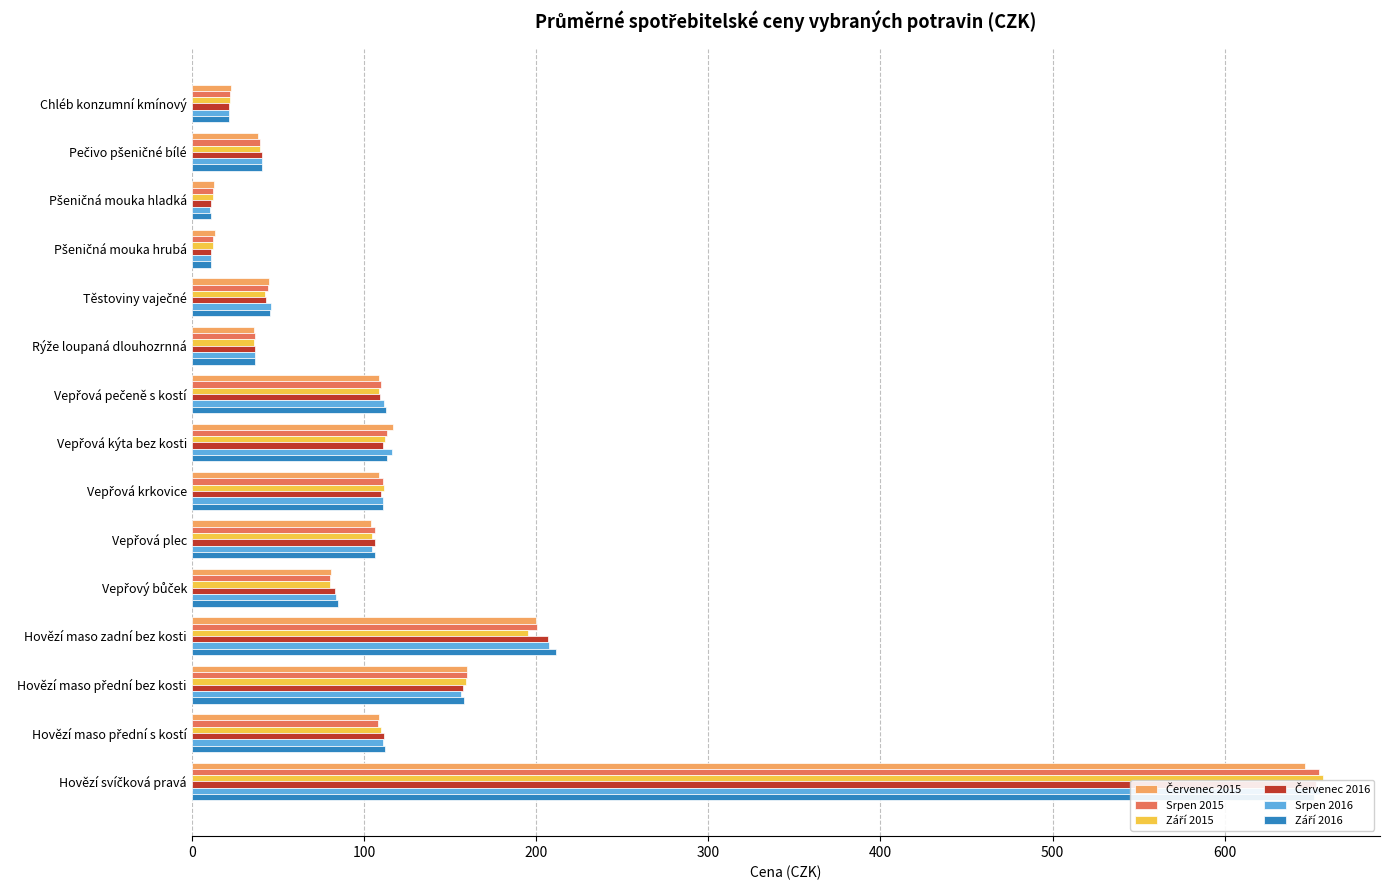

List the series in order of their peak value, lowest first.

Červenec 2015, Září 2016, Červenec 2016, Srpen 2015, Srpen 2016, Září 2015